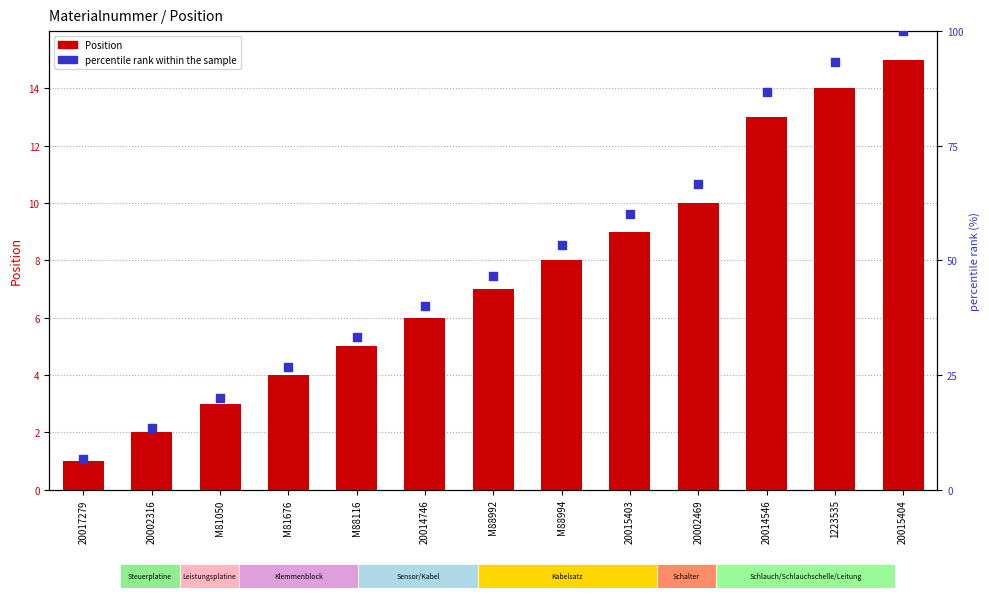

Which series has the largest total across all categories?

percentile rank within the sample